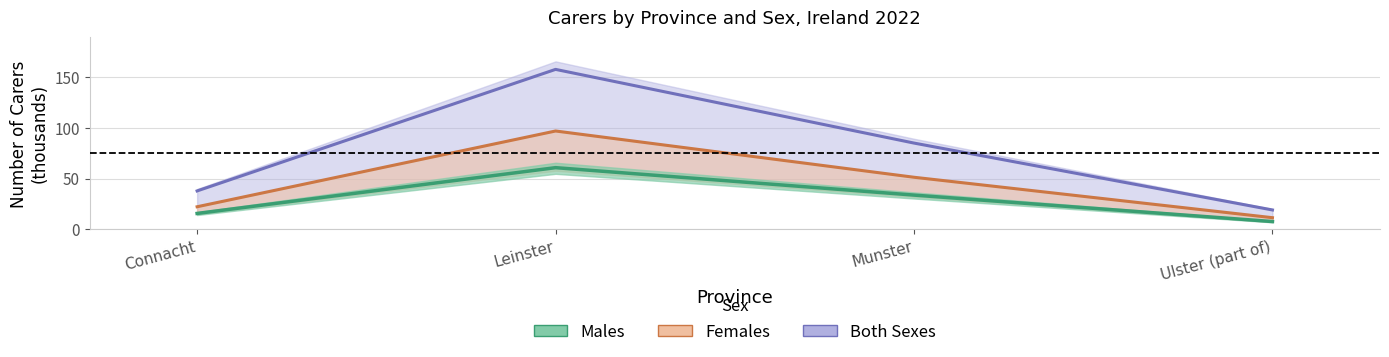

True or false: Both Sexes and Males cross at least once.

False